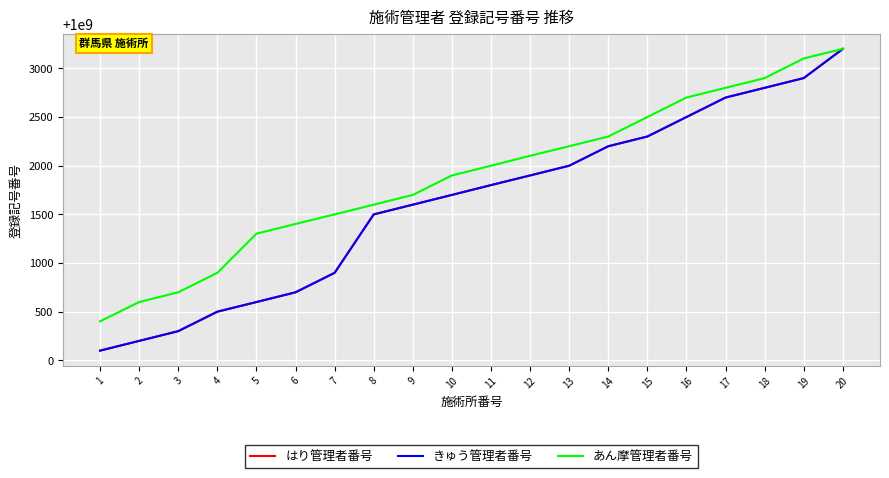

True or false: きゅう管理者番号 has a value of 1000002500 at 16.

True